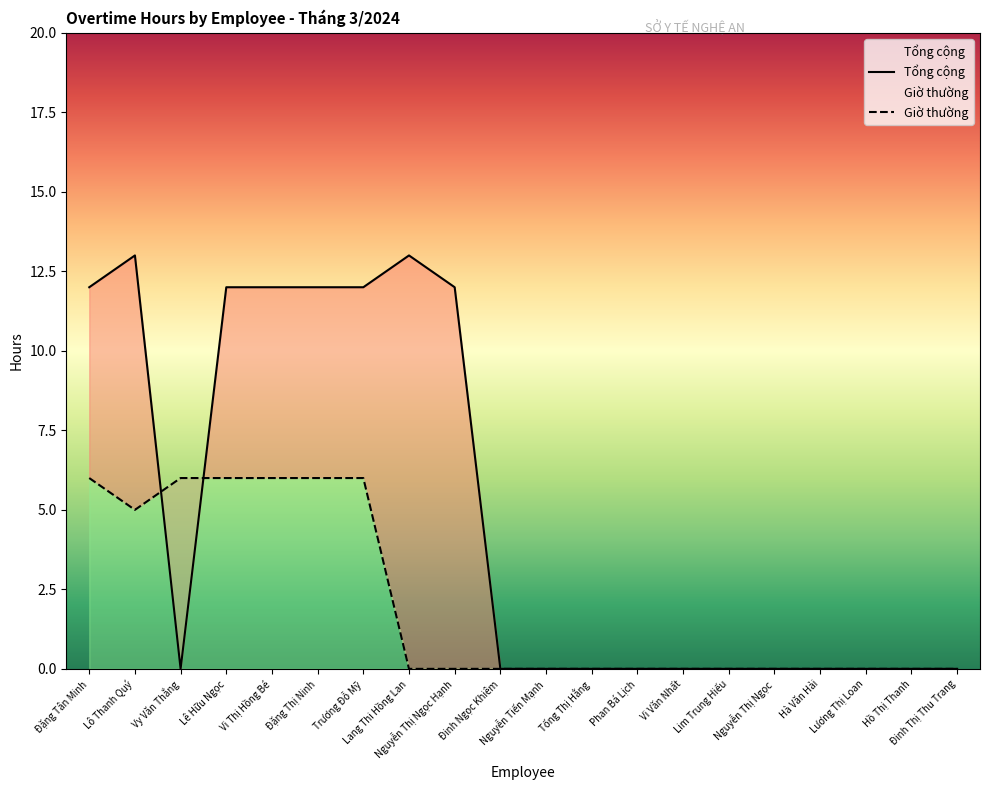

How many interior local valleys does the Giờ thường series have?

1